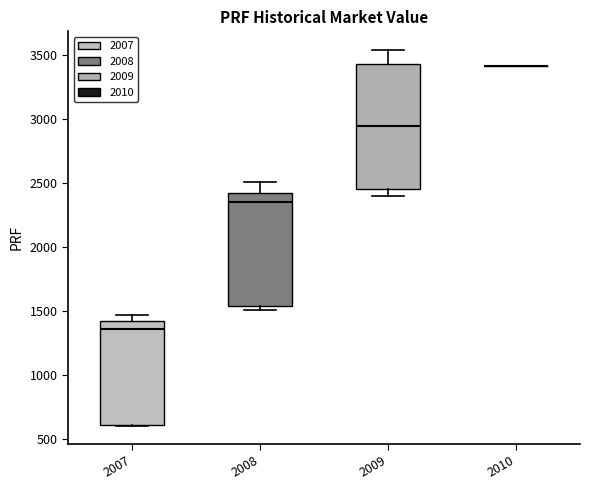

Reading left to right, transcribe this box plot: for each box, give where its median line is, the range the box spans, and where its two whiskers end, as read against the y-axis. The values are not printed on the chart, so give them approximately, as read against the axis.

2007: median 1350, box 600 to 1400, whiskers 600 to 1450
2008: median 2350, box 1550 to 2400, whiskers 1500 to 2500
2009: median 2950, box 2450 to 3450, whiskers 2400 to 3550
2010: box collapsed to a line at 3400, whiskers 3400 to 3400